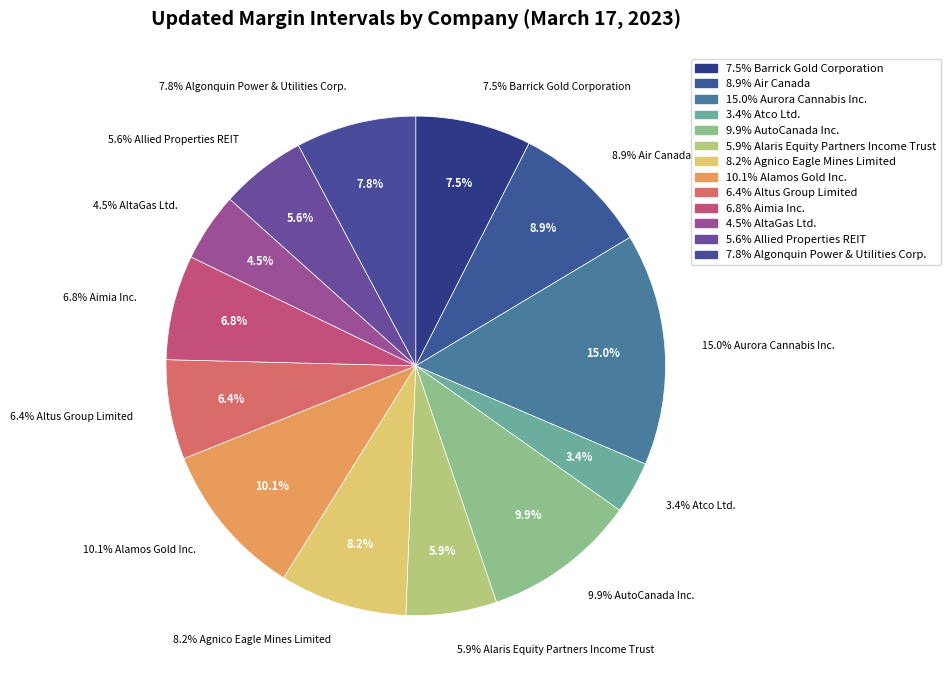

Is Air Canada the majority of the pie?

No